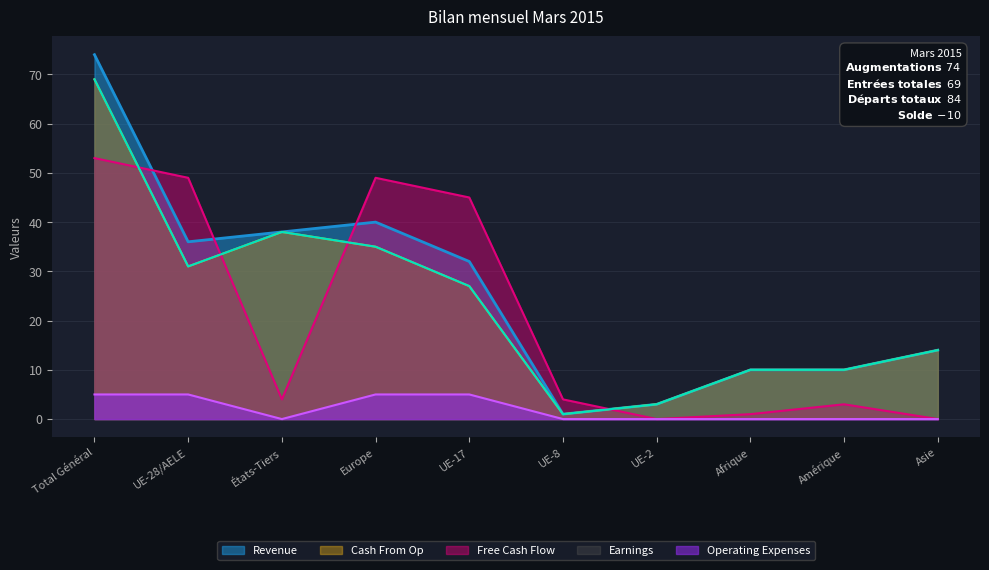

How many interior local valleys does the Free Cash Flow series have?

2